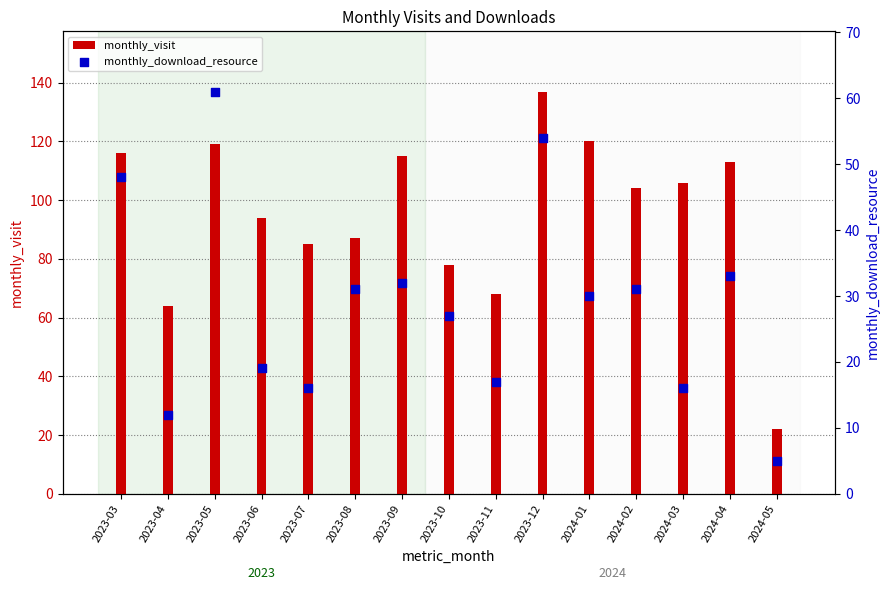

Which series has the widest spread of Y values?

monthly_visit